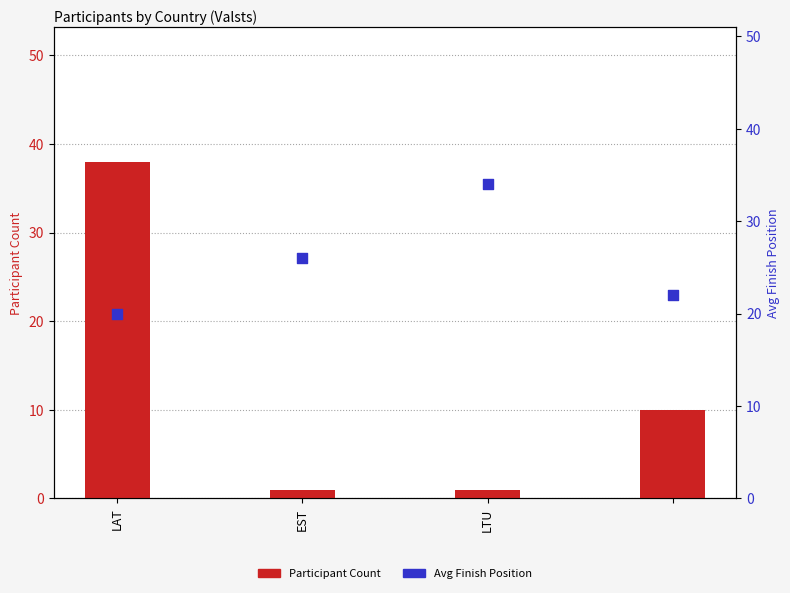

Which series has the largest Y range (max minus min)?

Participant Count